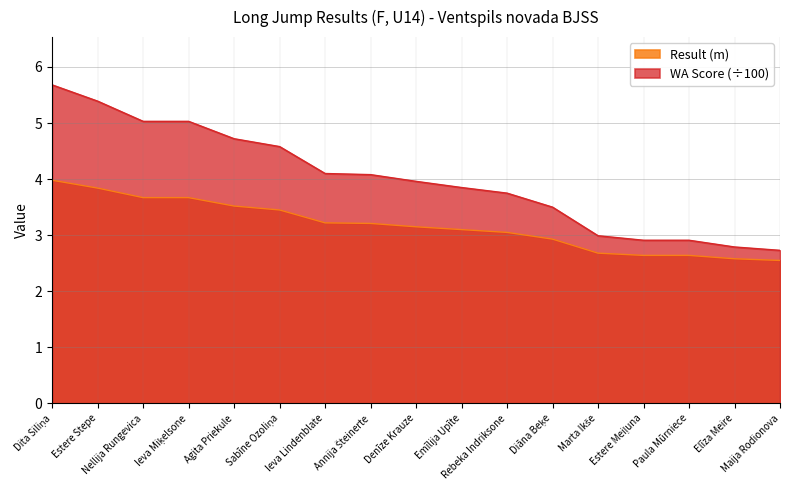

What value does the Result series have at Marta Ikše?

2.7